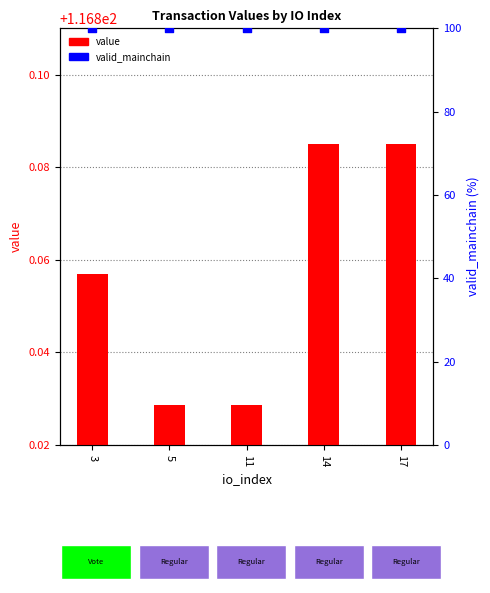

Which series has the largest total across all categories?

value